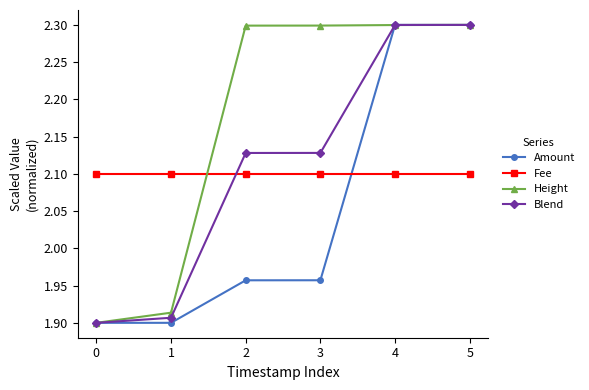

Between which two adjacent categories do Height and Fee first intersect?

1 and 2